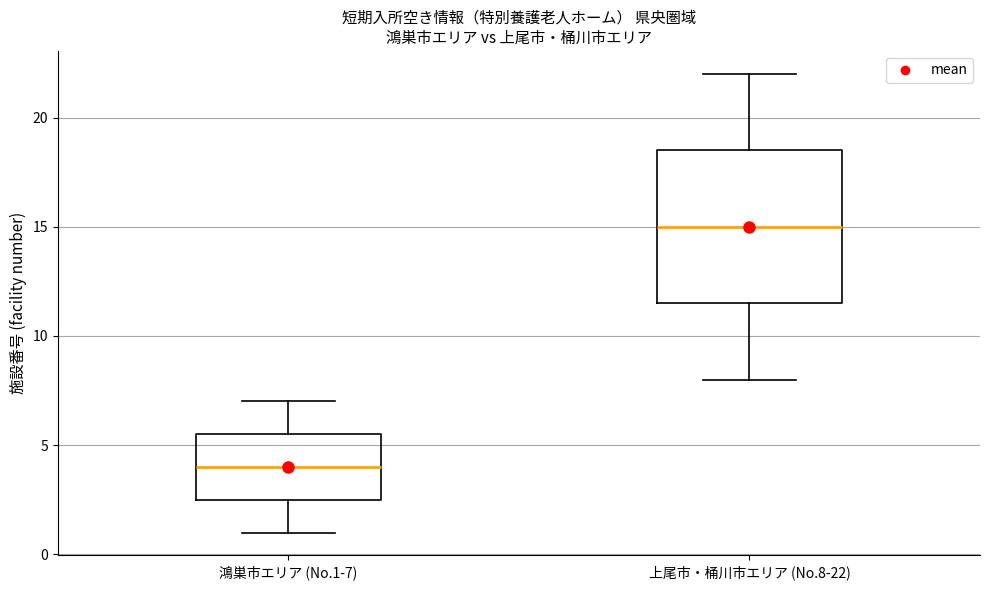

Where is the lower edge of the box for 鴻巣市エリア (No.1-7) on the y-axis? The values are not printed on the chart, so give them approximately, as read against the axis.

2.5